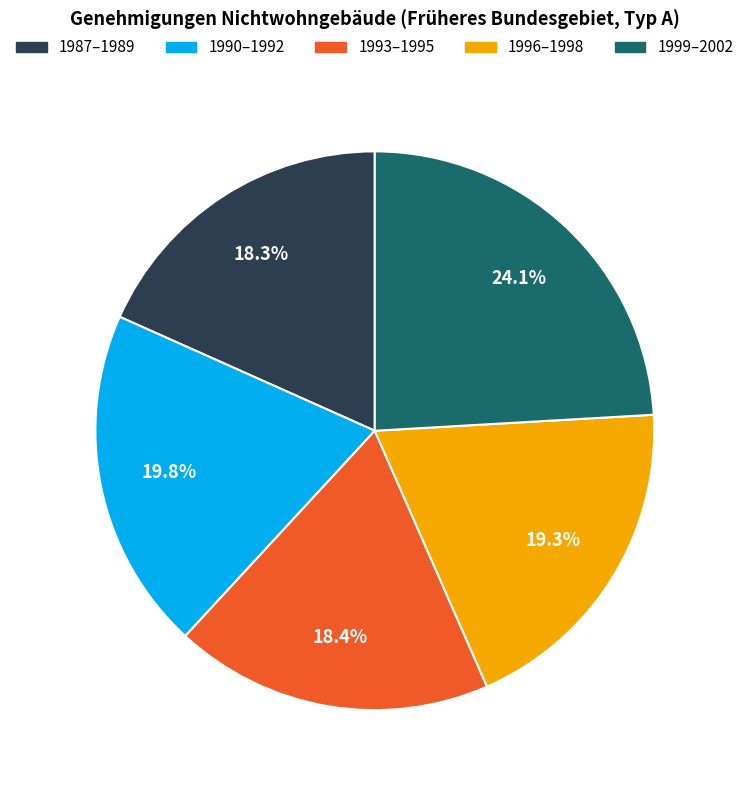

Does any single category account for the majority?

No